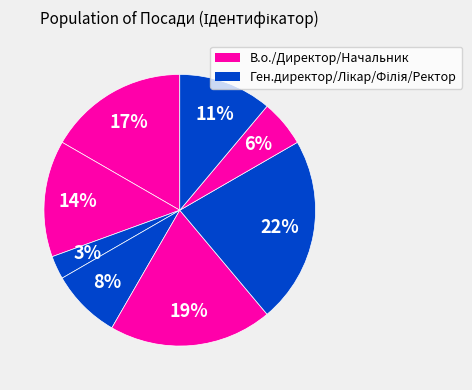

How many segments does this pie chart have?

8